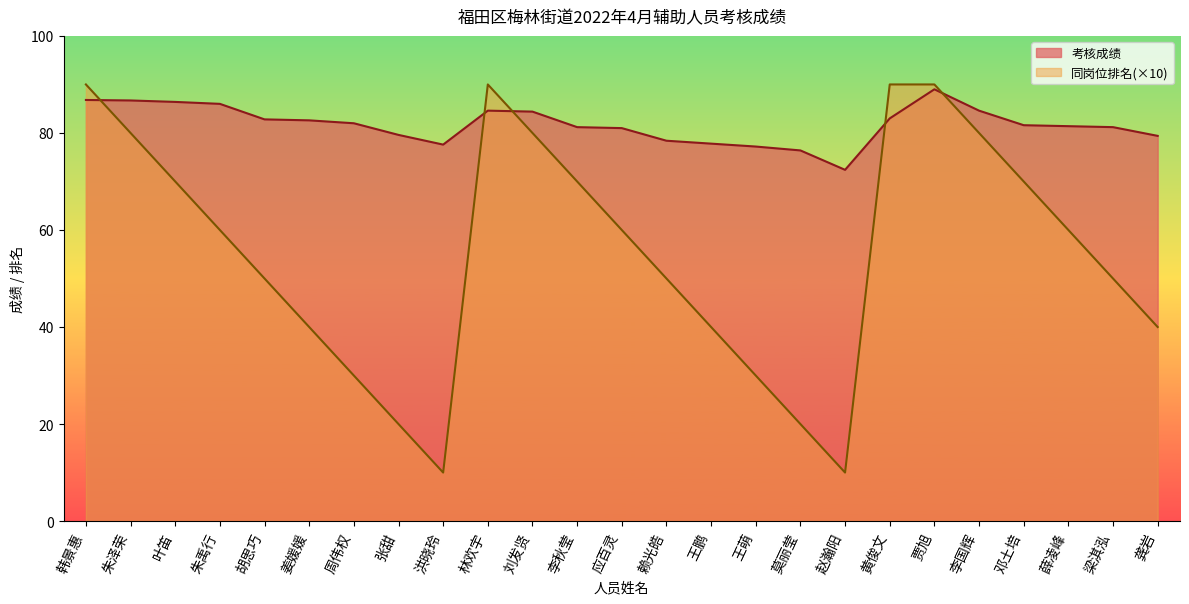

How many values in the 考核成绩 series are below 81?

8